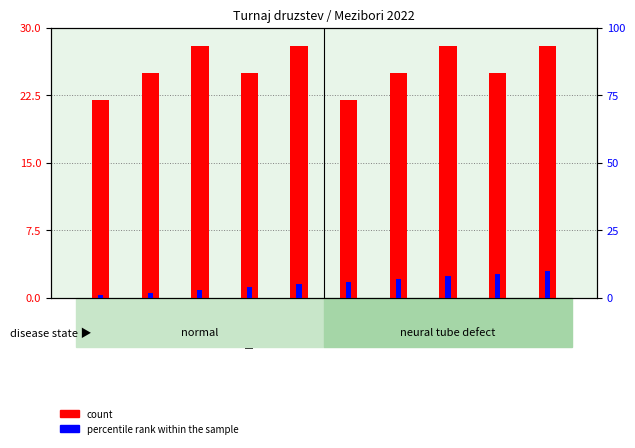

At which label does count reach its minimum?

Pales.